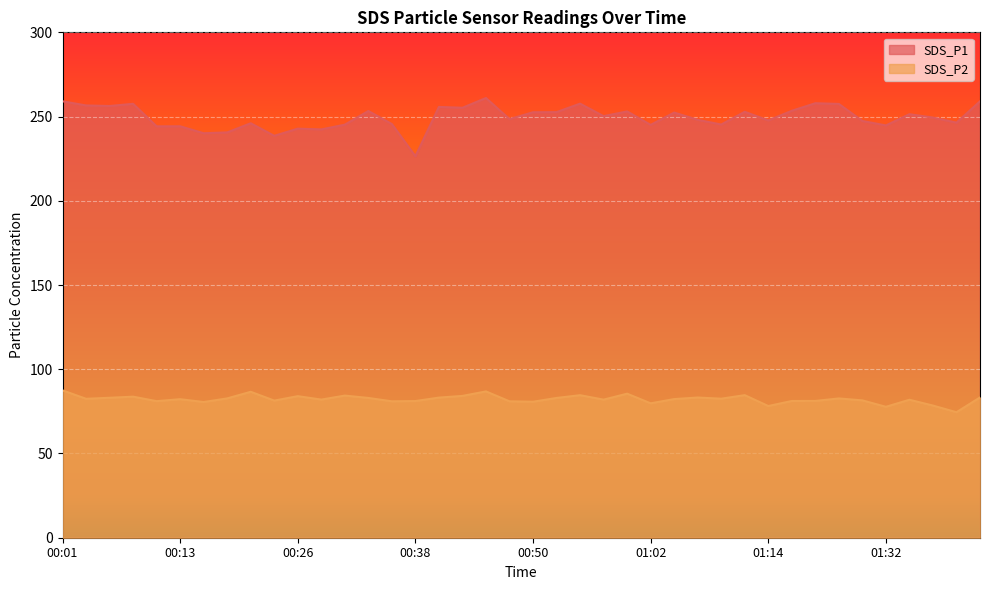

How many lines are shown in the chart?

2